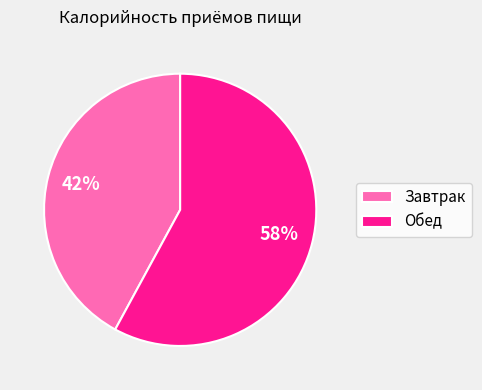

Does Обед represent more than half of the total?

Yes